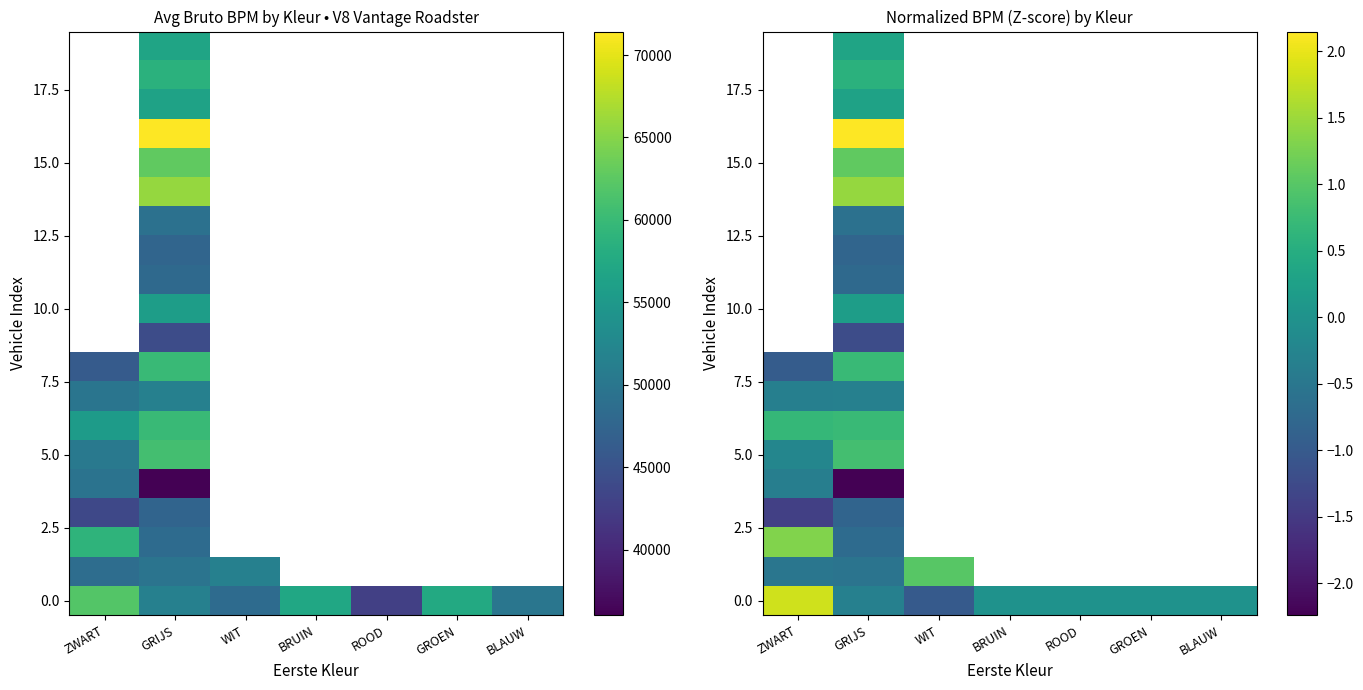

At how many categories does at least one series exceed 0?

3